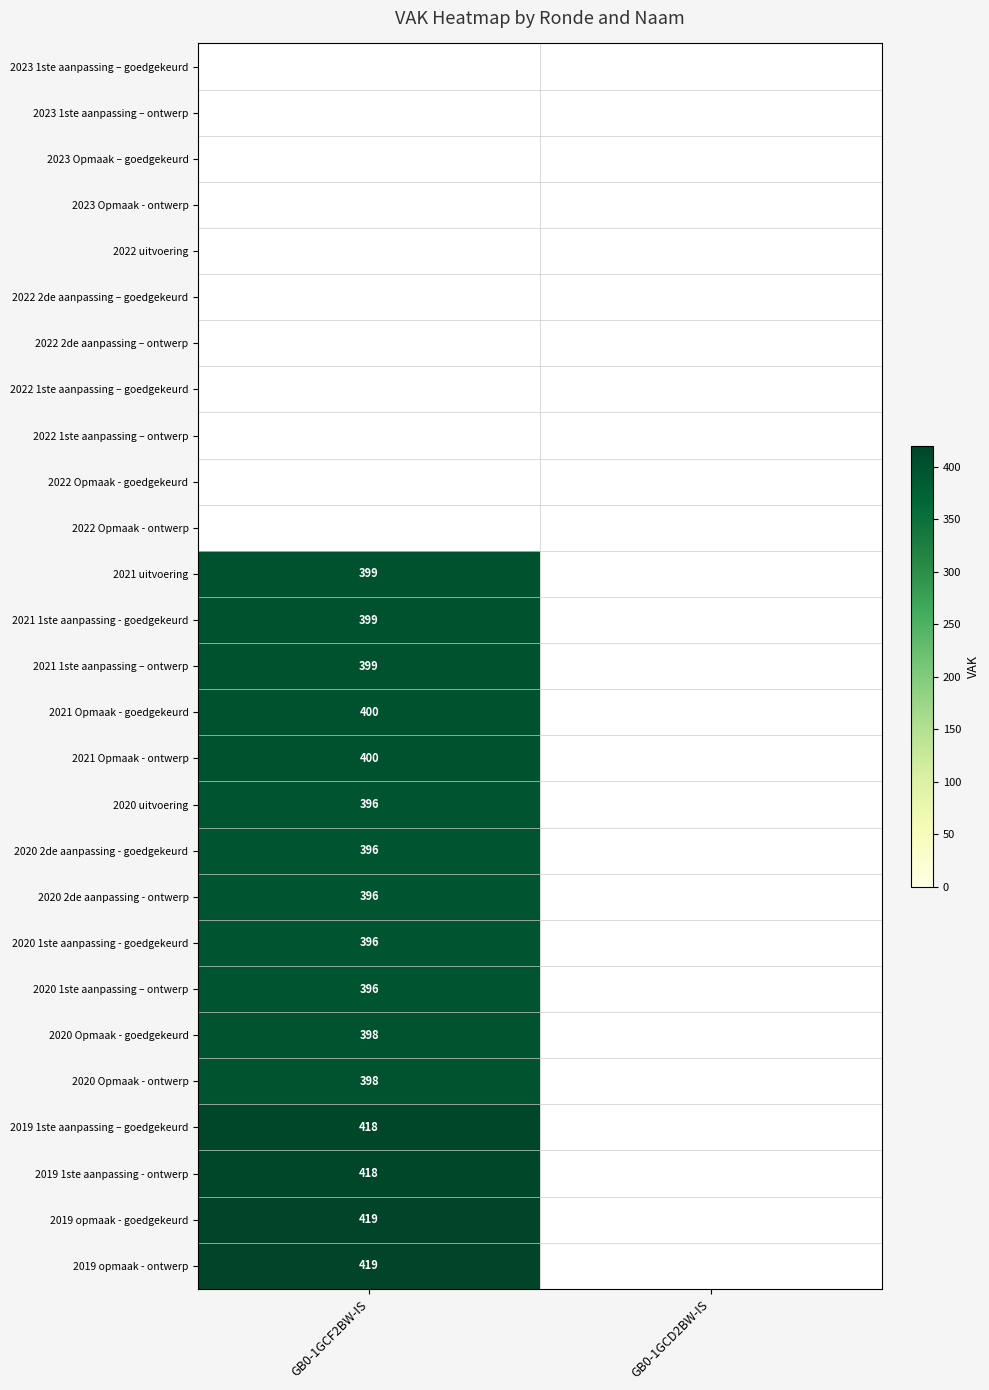

Is the value of 2021 Opmaak - goedgekeurd at GB0-1GCF2BW-IS greater than the value of 2020 Opmaak - ontwerp at GB0-1GCF2BW-IS?

Yes